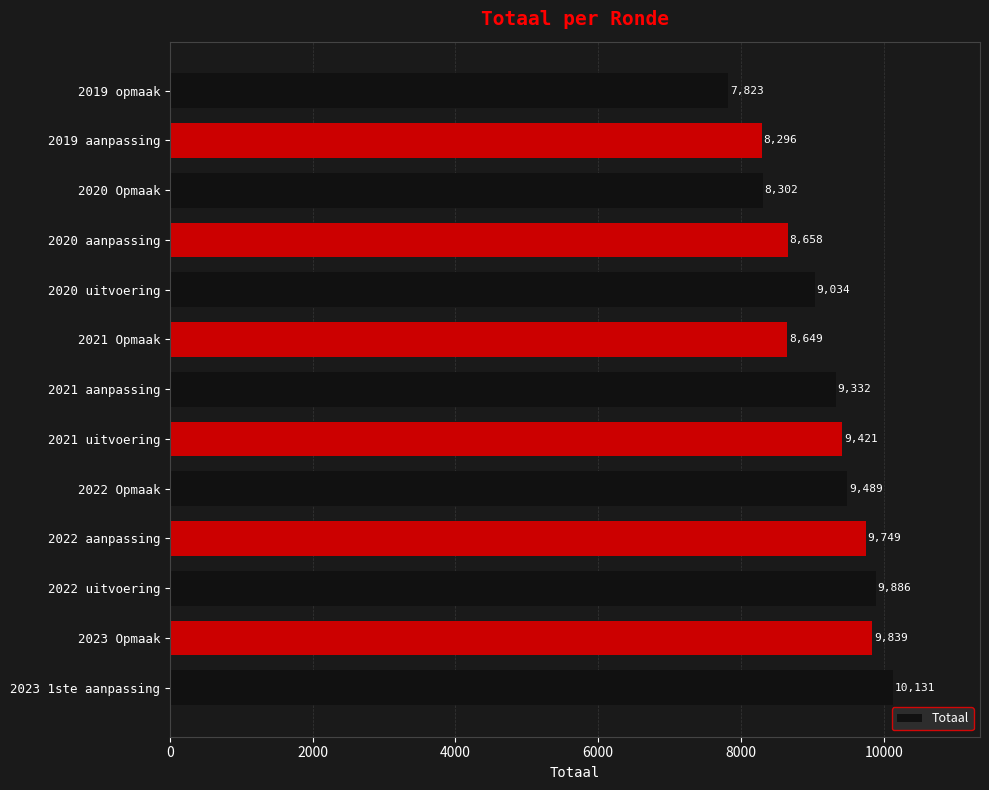

List the labels in order of value, largest first.

2023 1ste aanpassing, 2022 uitvoering, 2023 Opmaak, 2022 aanpassing, 2022 Opmaak, 2021 uitvoering, 2021 aanpassing, 2020 uitvoering, 2020 aanpassing, 2021 Opmaak, 2020 Opmaak, 2019 aanpassing, 2019 opmaak